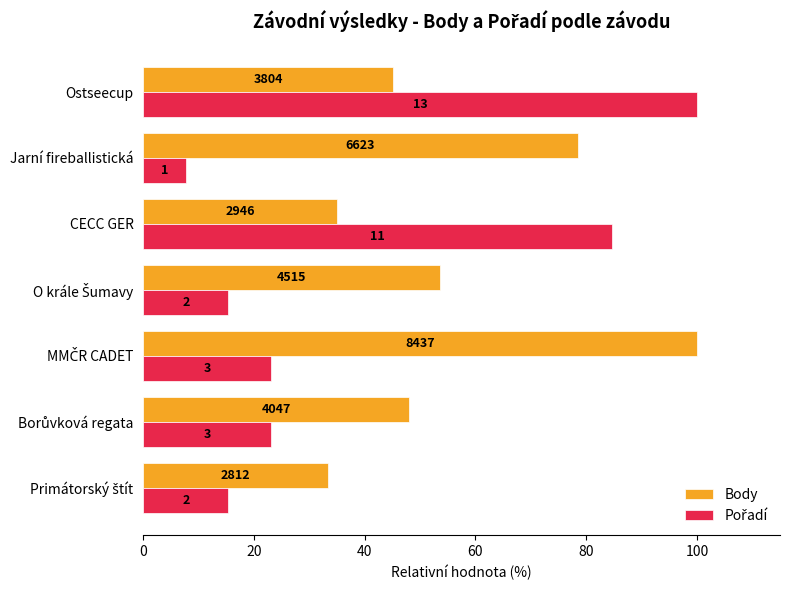

Rank the series by their maximum value, from highest to lowest.

Body, Pořadí